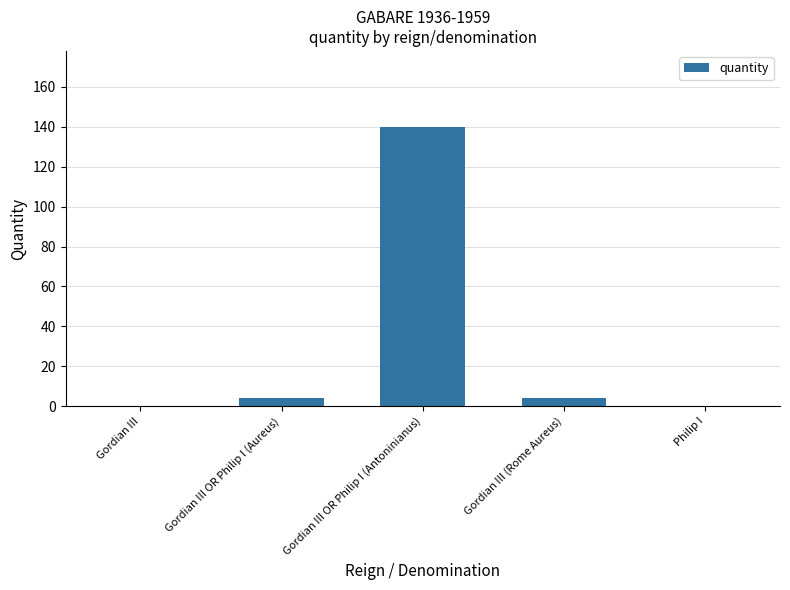

Reading left to right, transcribe all the data shown in this chart.

Gordian III=0	Gordian III OR Philip I (Aureus)=4	Gordian III OR Philip I (Antoninianus)=140	Gordian III (Rome Aureus)=4	Philip I=0